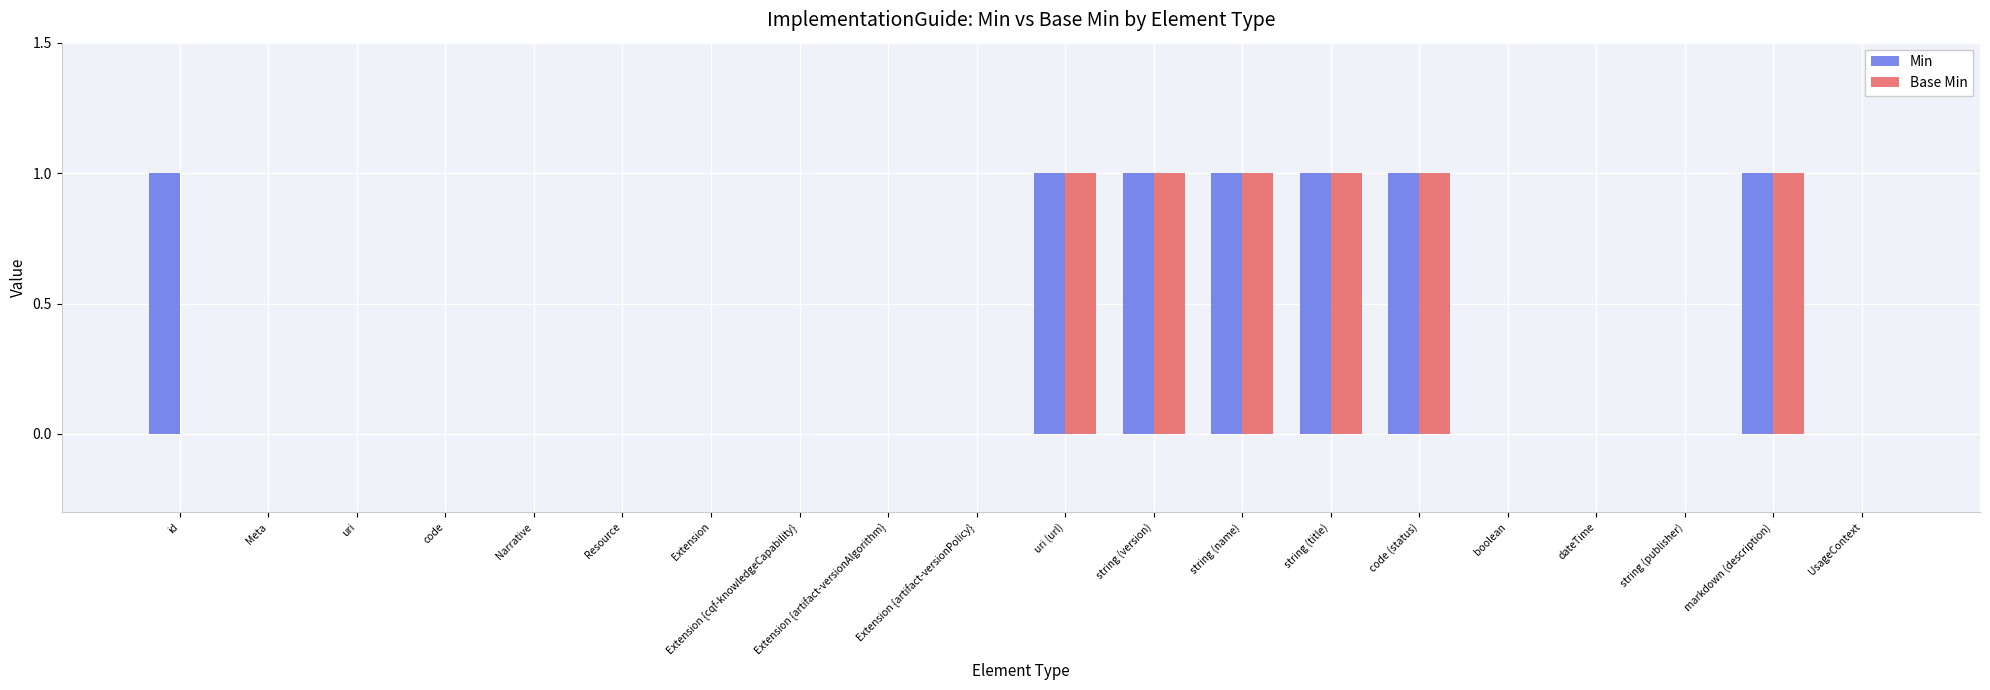

Reading left to right, list all the values displayed in this chart.

Min: id=1	Meta=0	uri=0	code=0	Narrative=0	Resource=0	Extension=0	Extension {cqf-knowledgeCapability}=0	Extension {artifact-versionAlgorithm}=0	Extension {artifact-versionPolicy}=0	uri (url)=1	string (version)=1	string (name)=1	string (title)=1	code (status)=1	boolean=0	dateTime=0	string (publisher)=0	markdown (description)=1	UsageContext=0
Base Min: id=0	Meta=0	uri=0	code=0	Narrative=0	Resource=0	Extension=0	Extension {cqf-knowledgeCapability}=0	Extension {artifact-versionAlgorithm}=0	Extension {artifact-versionPolicy}=0	uri (url)=1	string (version)=1	string (name)=1	string (title)=1	code (status)=1	boolean=0	dateTime=0	string (publisher)=0	markdown (description)=1	UsageContext=0